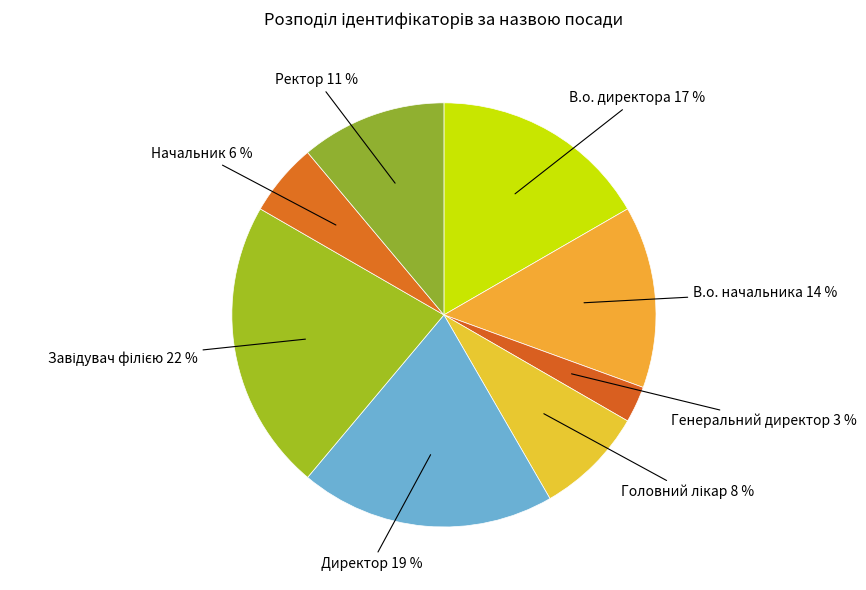

Count the number of slices in the pie.

8